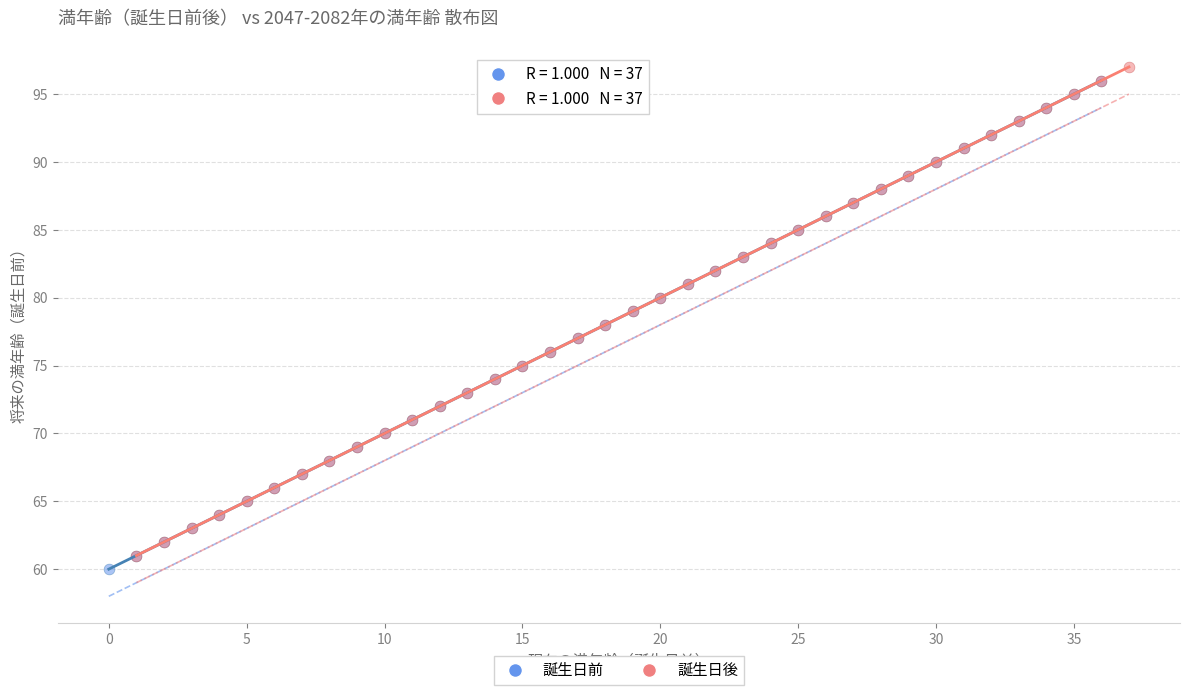

What are all the series names shown in the legend?

誕生日前, 誕生日後